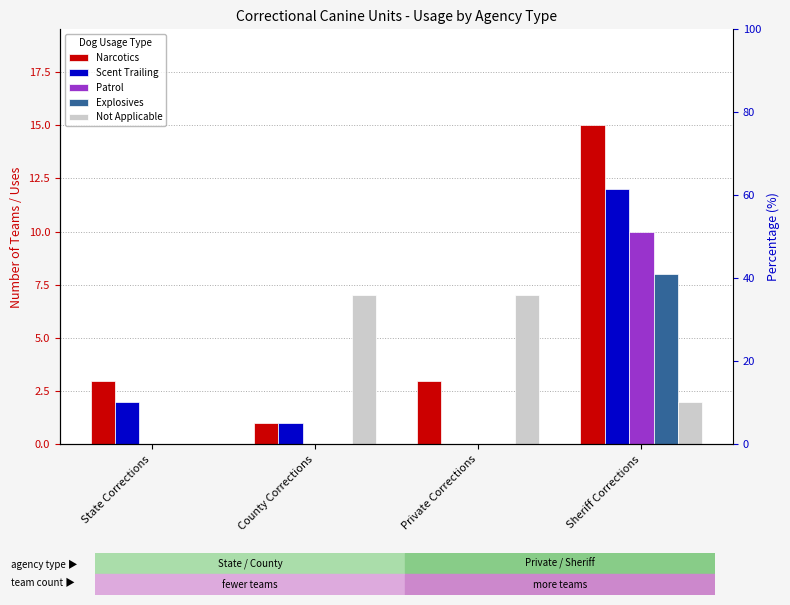

Which series changed the most between County Corrections and Private Corrections?

Narcotics